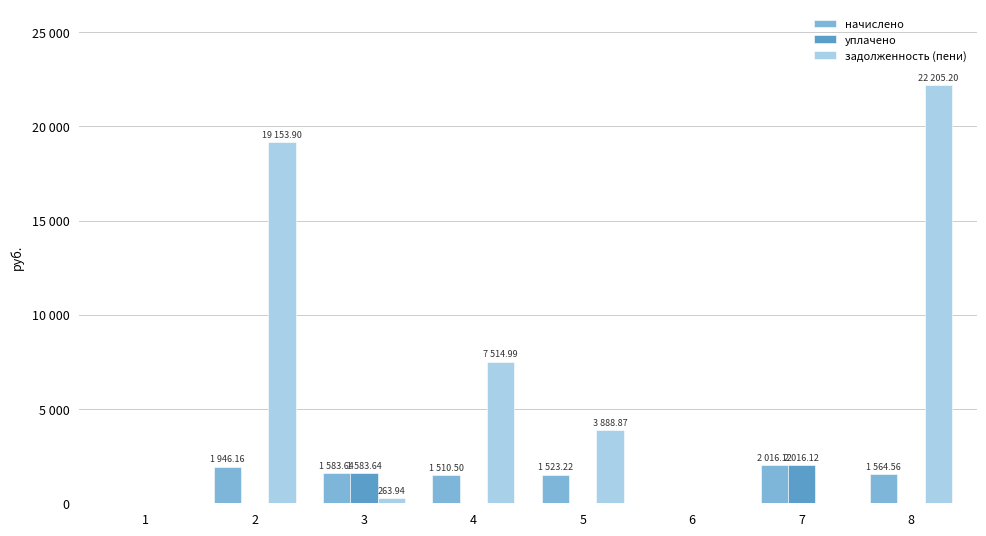

Are the bars horizontal?

No